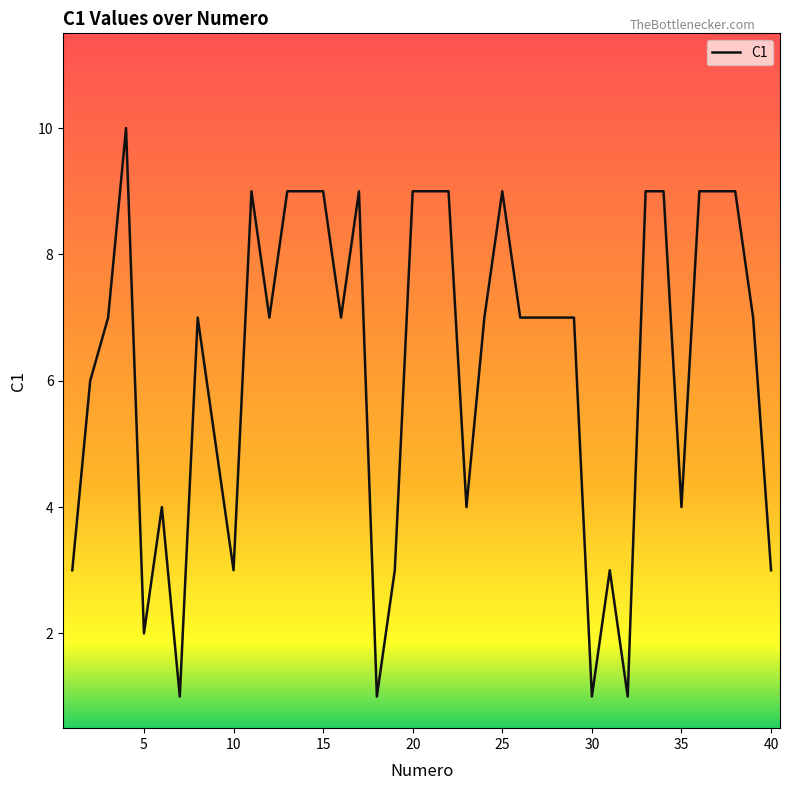

What is the difference between the maximum and minimum values?

9